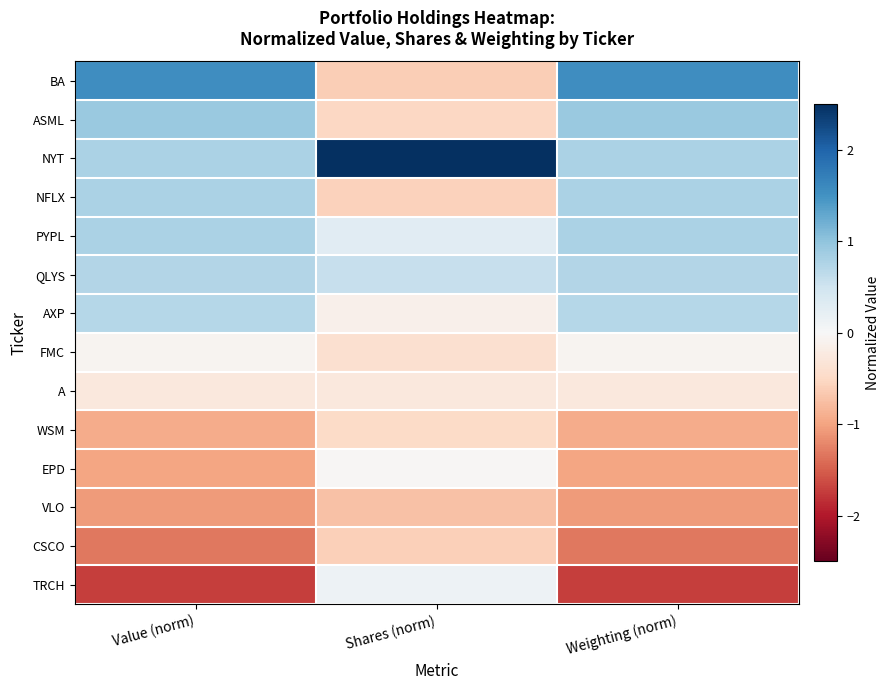

Reading left to right, what are all the values shown in this chart?

BA: Value (norm)=1.6	Shares (norm)=-0.6	Weighting (norm)=1.6
ASML: Value (norm)=0.9	Shares (norm)=-0.5	Weighting (norm)=0.9
NYT: Value (norm)=0.8	Shares (norm)=3.3	Weighting (norm)=0.8
NFLX: Value (norm)=0.8	Shares (norm)=-0.6	Weighting (norm)=0.8
PYPL: Value (norm)=0.8	Shares (norm)=0.3	Weighting (norm)=0.8
QLYS: Value (norm)=0.7	Shares (norm)=0.6	Weighting (norm)=0.7
AXP: Value (norm)=0.7	Shares (norm)=-0.1	Weighting (norm)=0.7
FMC: Value (norm)=-0.1	Shares (norm)=-0.4	Weighting (norm)=-0.1
A: Value (norm)=-0.3	Shares (norm)=-0.3	Weighting (norm)=-0.3
WSM: Value (norm)=-0.9	Shares (norm)=-0.5	Weighting (norm)=-0.9
EPD: Value (norm)=-1.0	Shares (norm)=-0.0	Weighting (norm)=-1.0
VLO: Value (norm)=-1.1	Shares (norm)=-0.7	Weighting (norm)=-1.1
CSCO: Value (norm)=-1.3	Shares (norm)=-0.6	Weighting (norm)=-1.3
TRCH: Value (norm)=-1.7	Shares (norm)=0.1	Weighting (norm)=-1.7